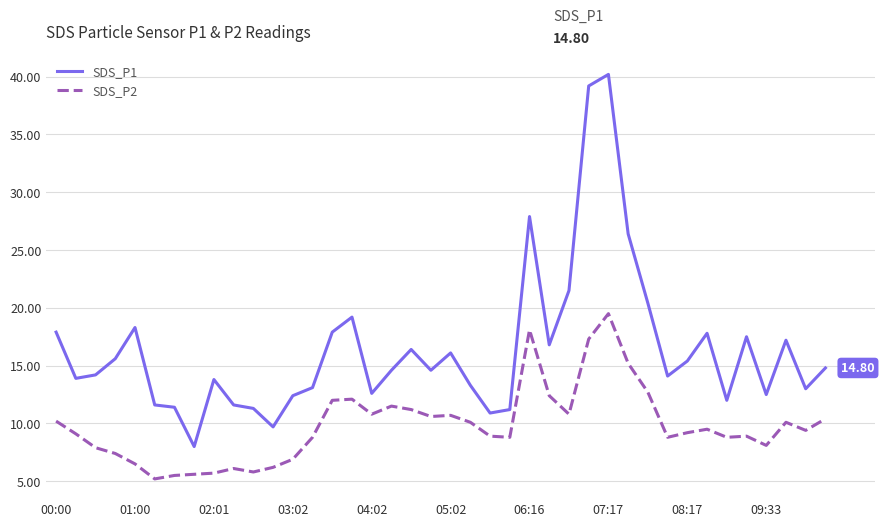

Which series has the largest range (max minus min)?

SDS_P1